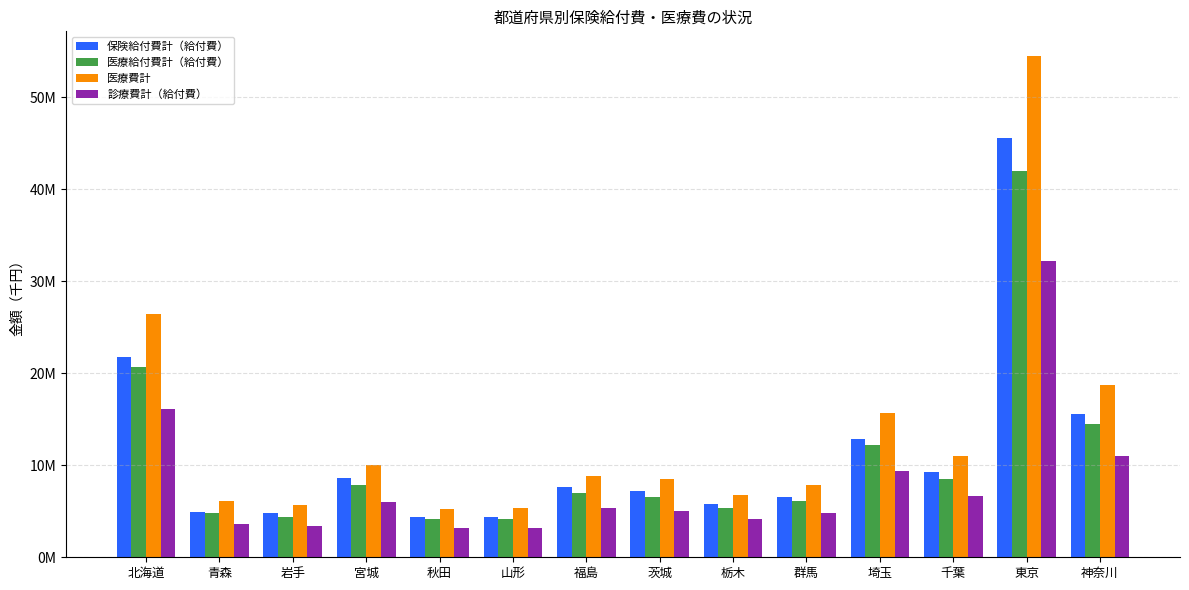

Does the chart contain any negative values?

No